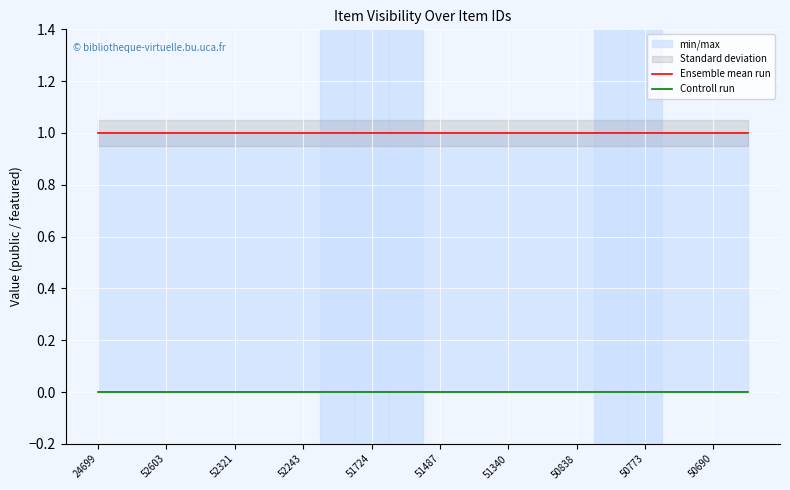

How many data points does each series have?

20